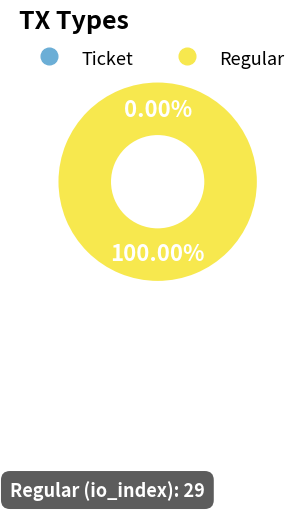

To the nearest percent, what portion does Regular represent?

100%